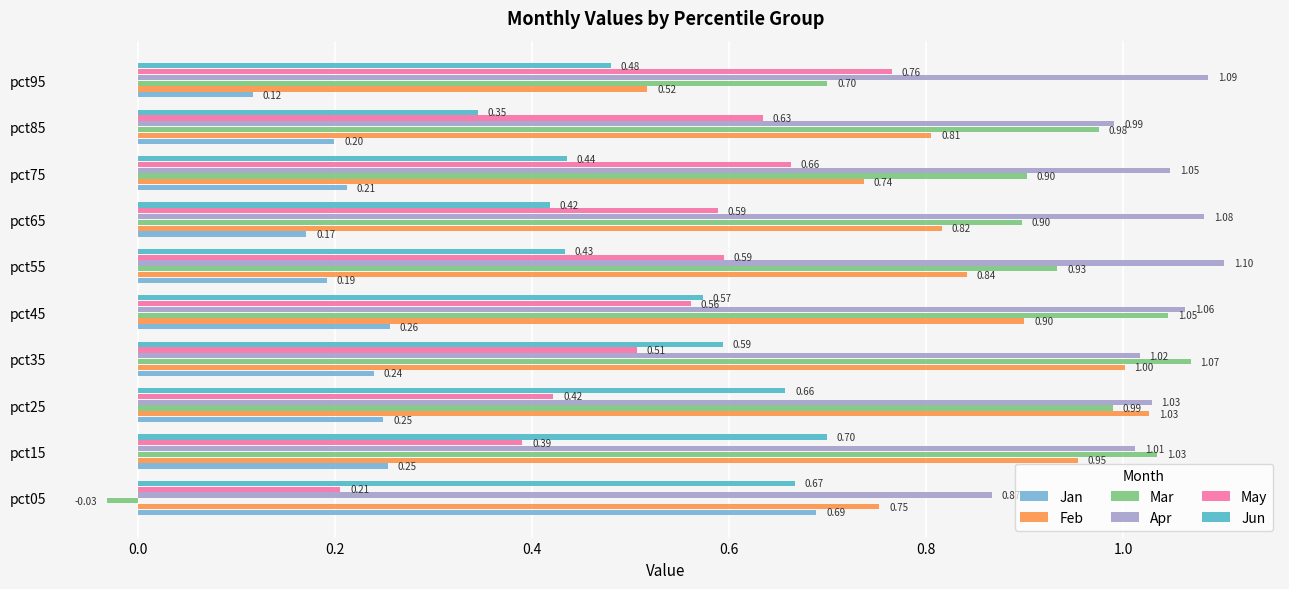

List the series in order of their peak value, lowest first.

Jan, Jun, May, Feb, Mar, Apr